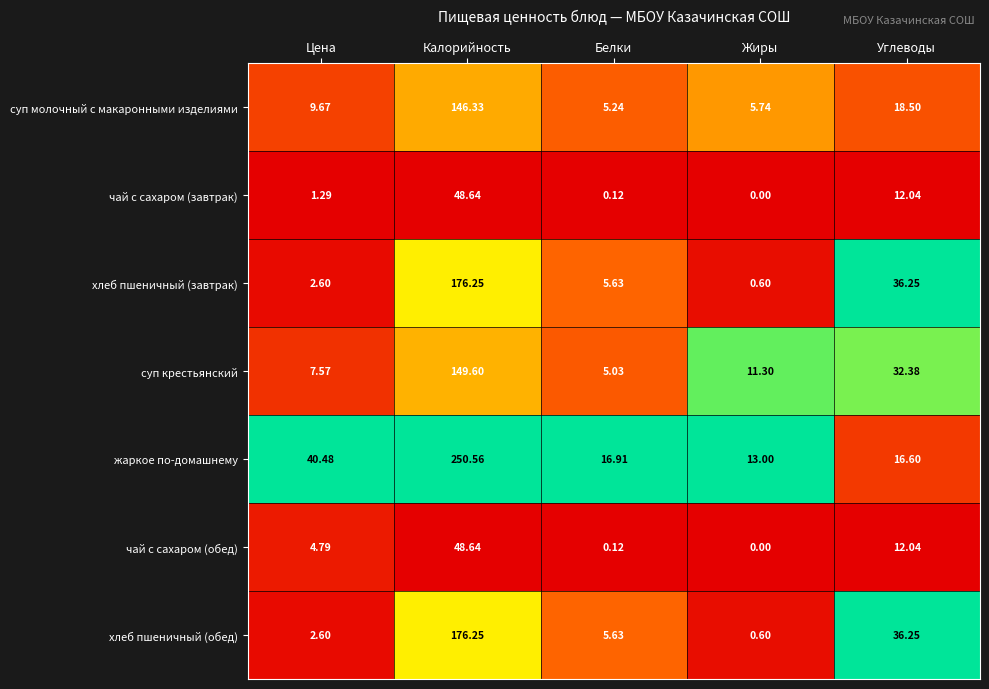

Which series has the largest range (max minus min)?

жаркое по-домашнему